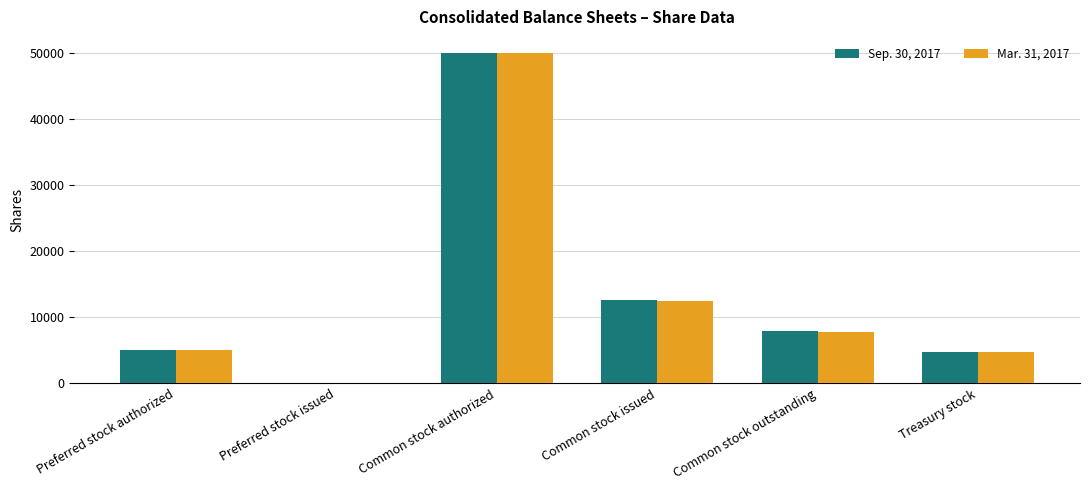

The Sep. 30, 2017 series shows 7363 at Common stock issued. True or false?

False